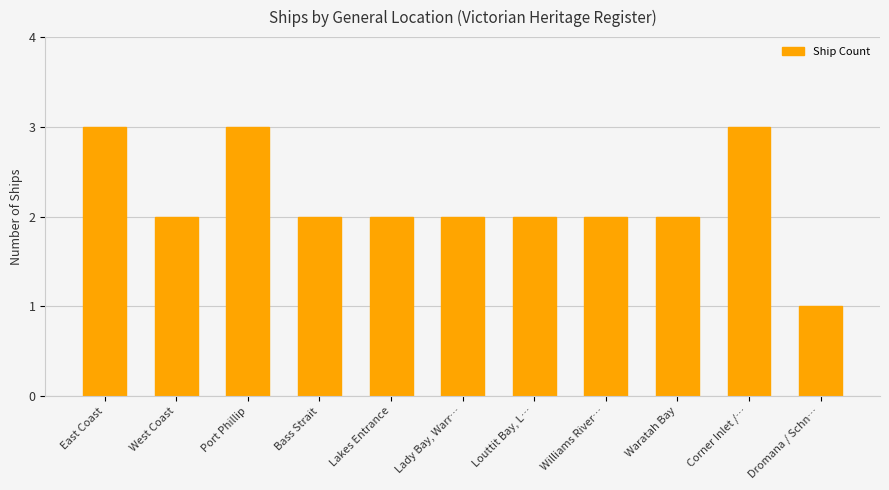

Reading right to left, transcribe all the data shown in this chart.

Dromana / Schn…=1	Corner Inlet /…=3	Waratah Bay=2	Williams River…=2	Louttit Bay, L…=2	Lady Bay, Warr…=2	Lakes Entrance=2	Bass Strait=2	Port Phillip=3	West Coast=2	East Coast=3